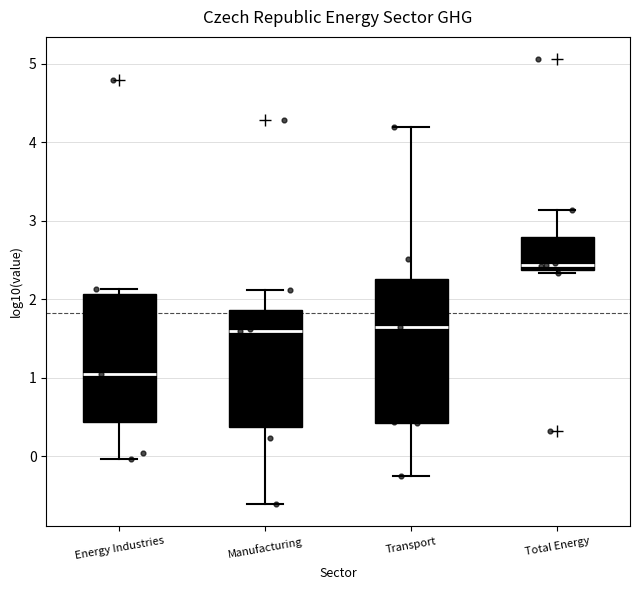

Where is the upper edge of the box for Transport on the y-axis? The values are not printed on the chart, so give them approximately, as read against the axis.

2.3